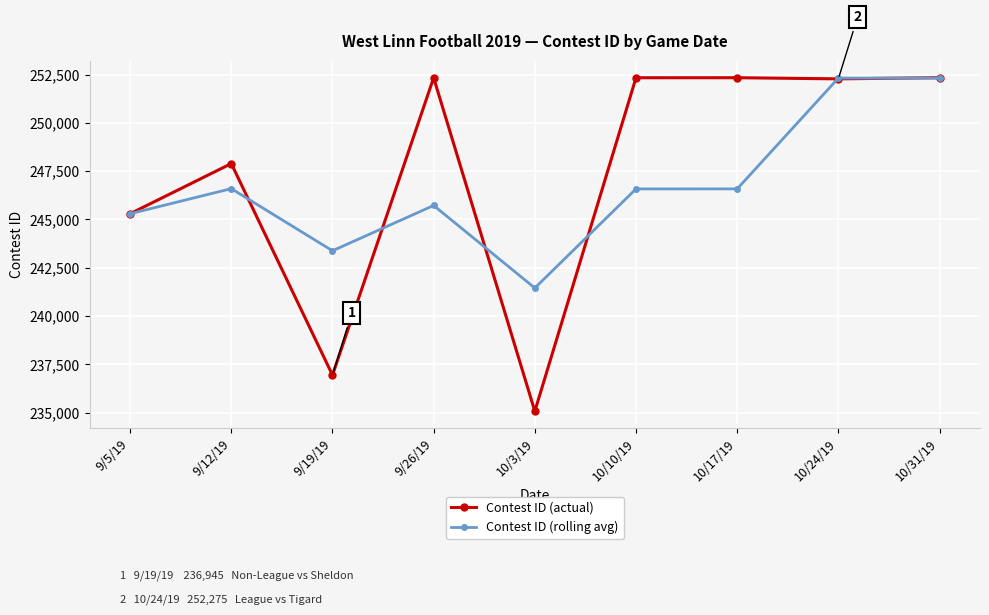

At which category does the chart reach its minimum across all series?

10/3/19